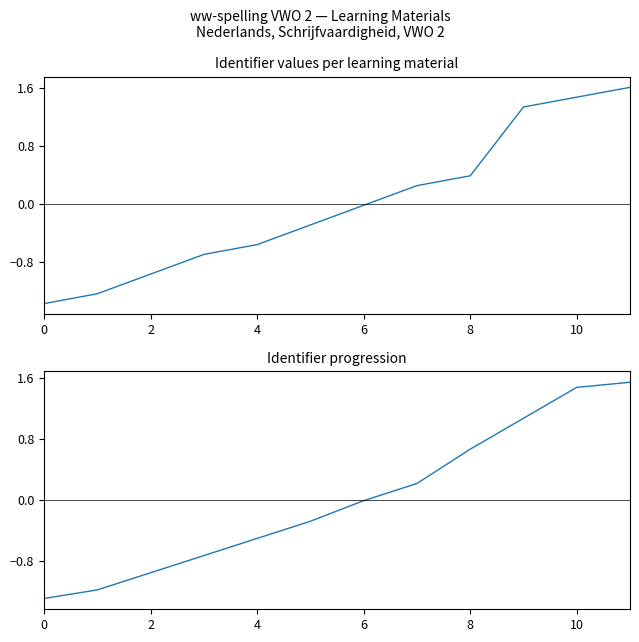

True or false: Identifier (smoothed) has more than 0 points higher than both neighbors.

False